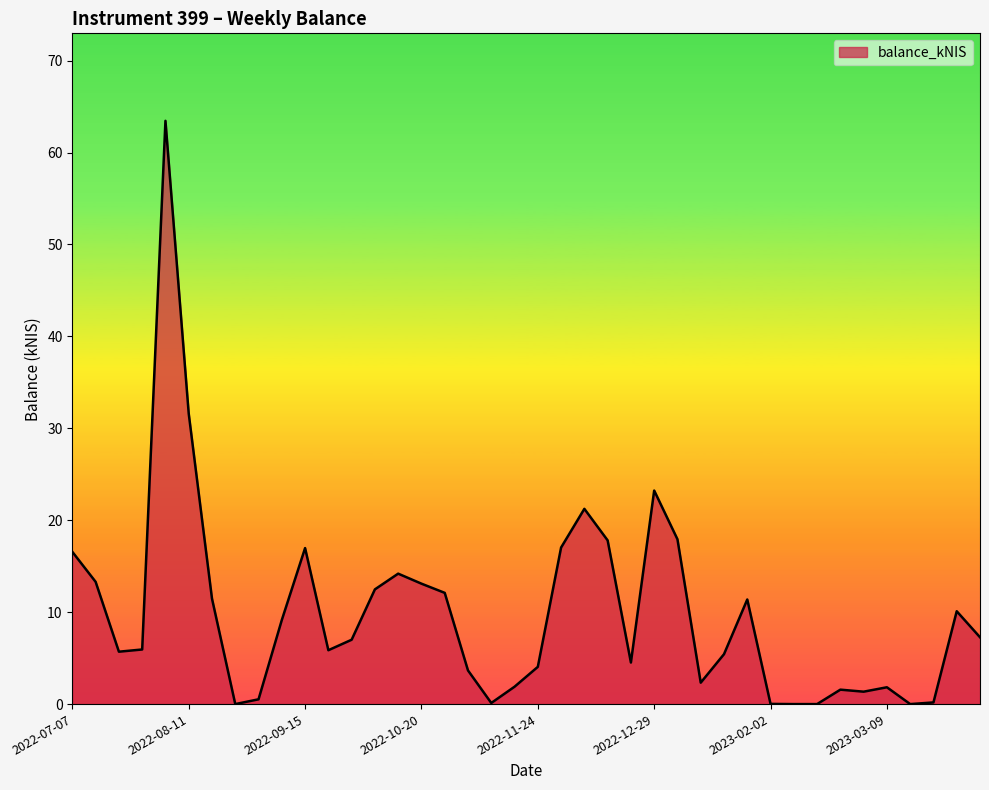

What is the maximum value shown in the chart?

63.5